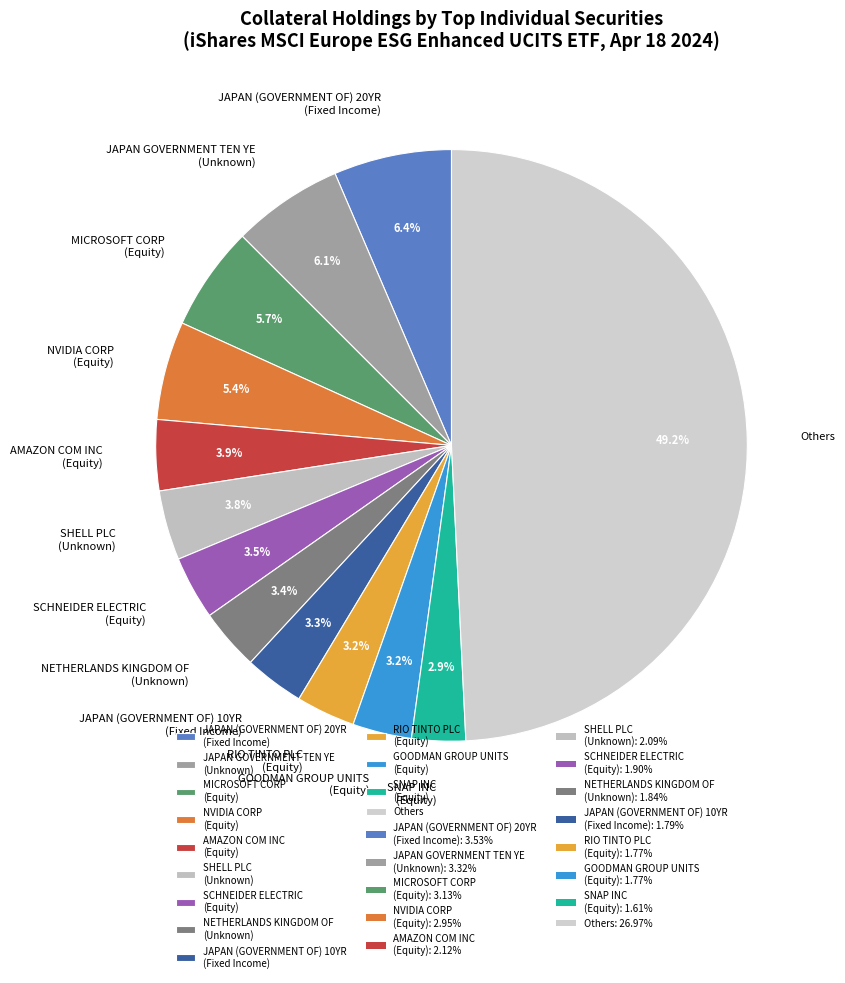

Is the sum of NVIDIA CORP (Equity) and JAPAN (GOVERNMENT OF) 10YR (Fixed Income) greater than half?

No